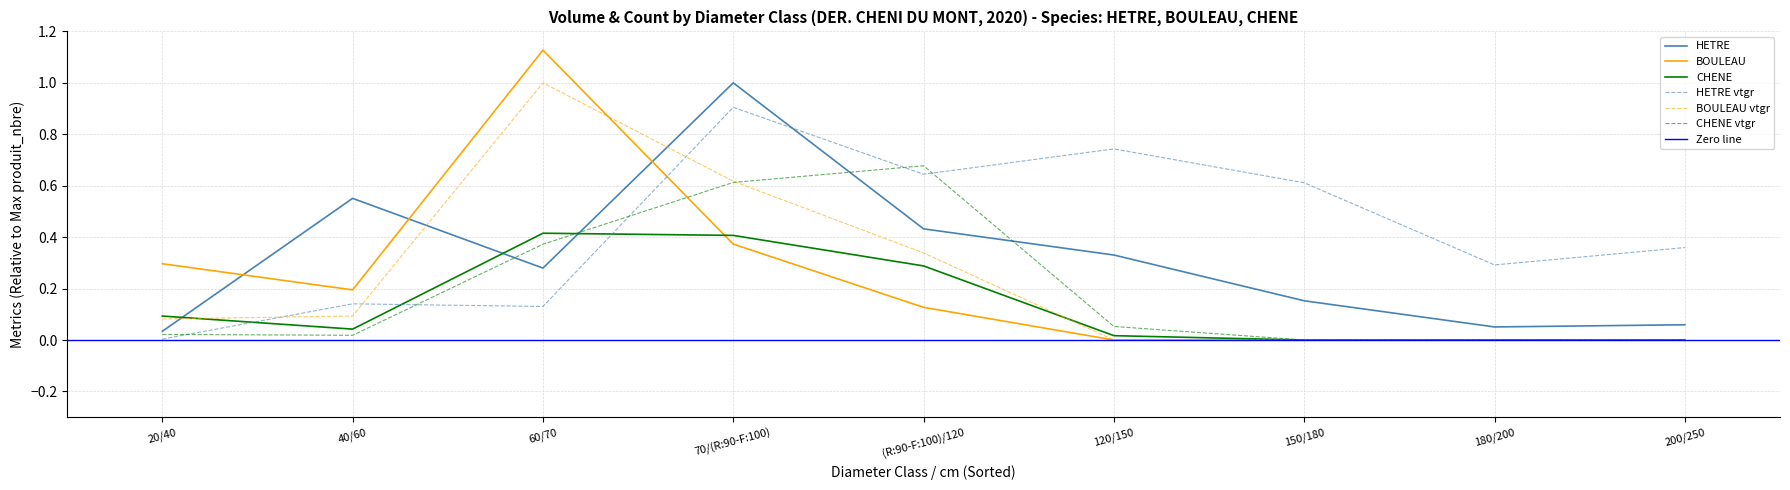

At which category is the sum across all series the highest?

60/70